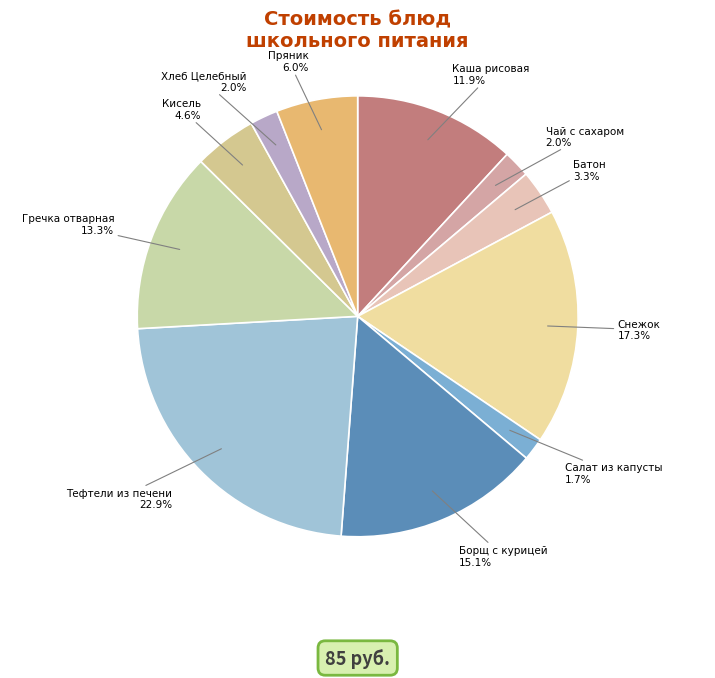

Do Пряник and Хлеб Целебный together represent more than half of the pie?

No